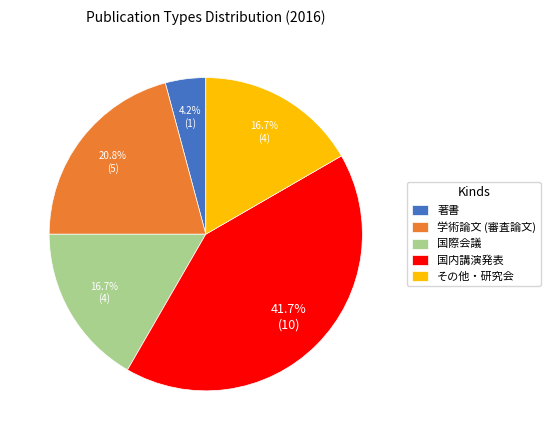

What percentage is the 国内講演発表 slice, to the nearest percent?

42%